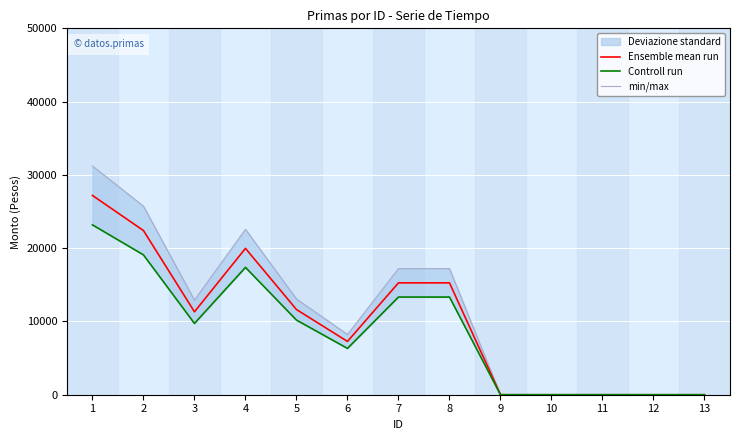

At which label does Ensemble mean run first exceed 11316?

1